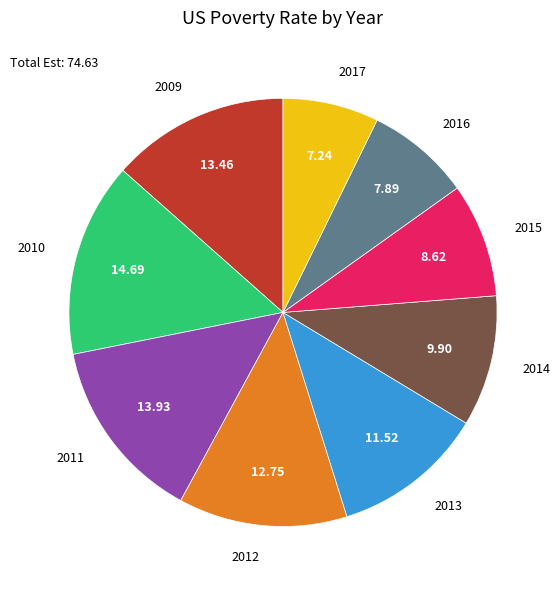

Count the number of slices in the pie.

9